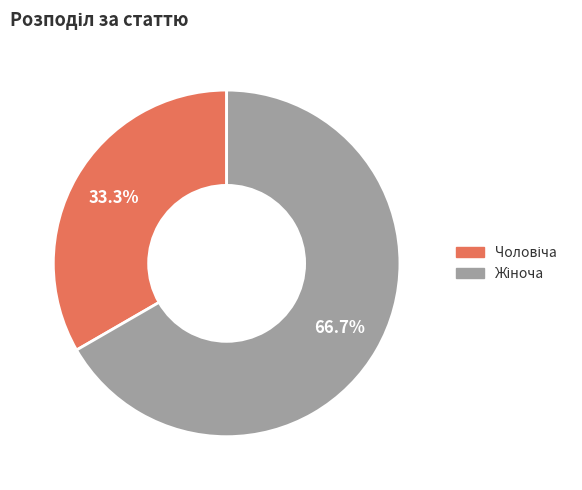

How many segments does this pie chart have?

2